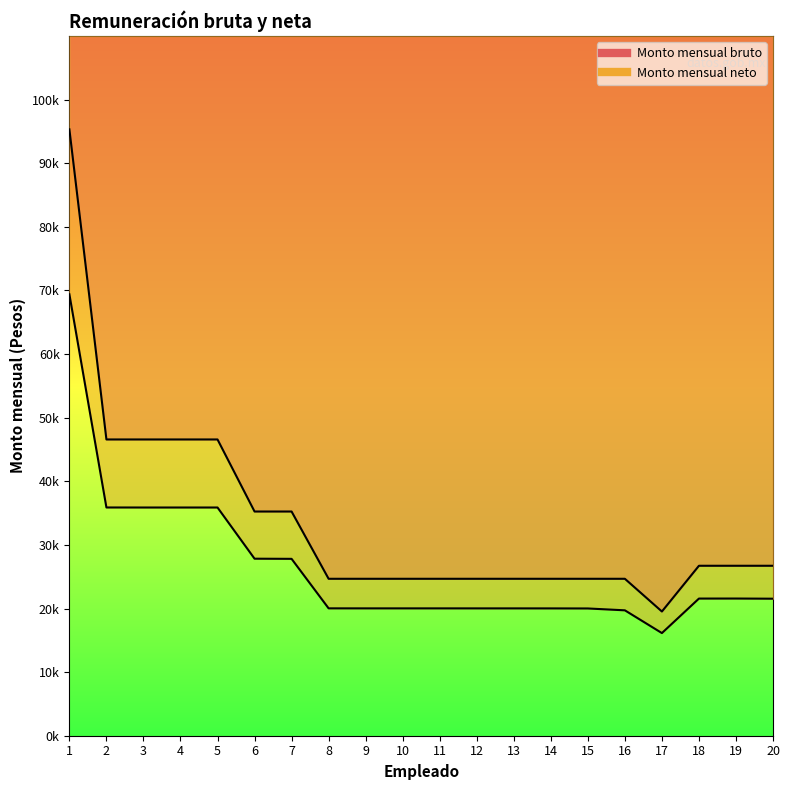

List the labels in order of Monto mensual bruto value, smallest first.

17, 8, 9, 10, 11, 12, 13, 14, 15, 16, 18, 19, 20, 6, 7, 2, 3, 4, 5, 1